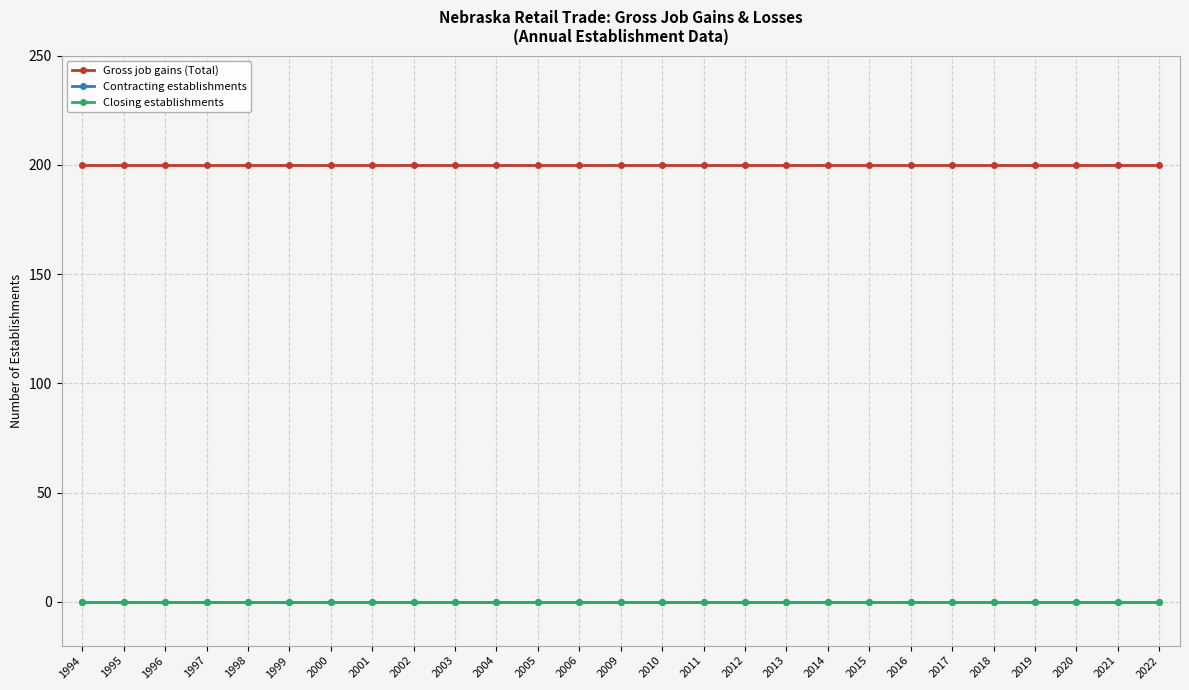

Is this an area chart (filled region under the line)?

No